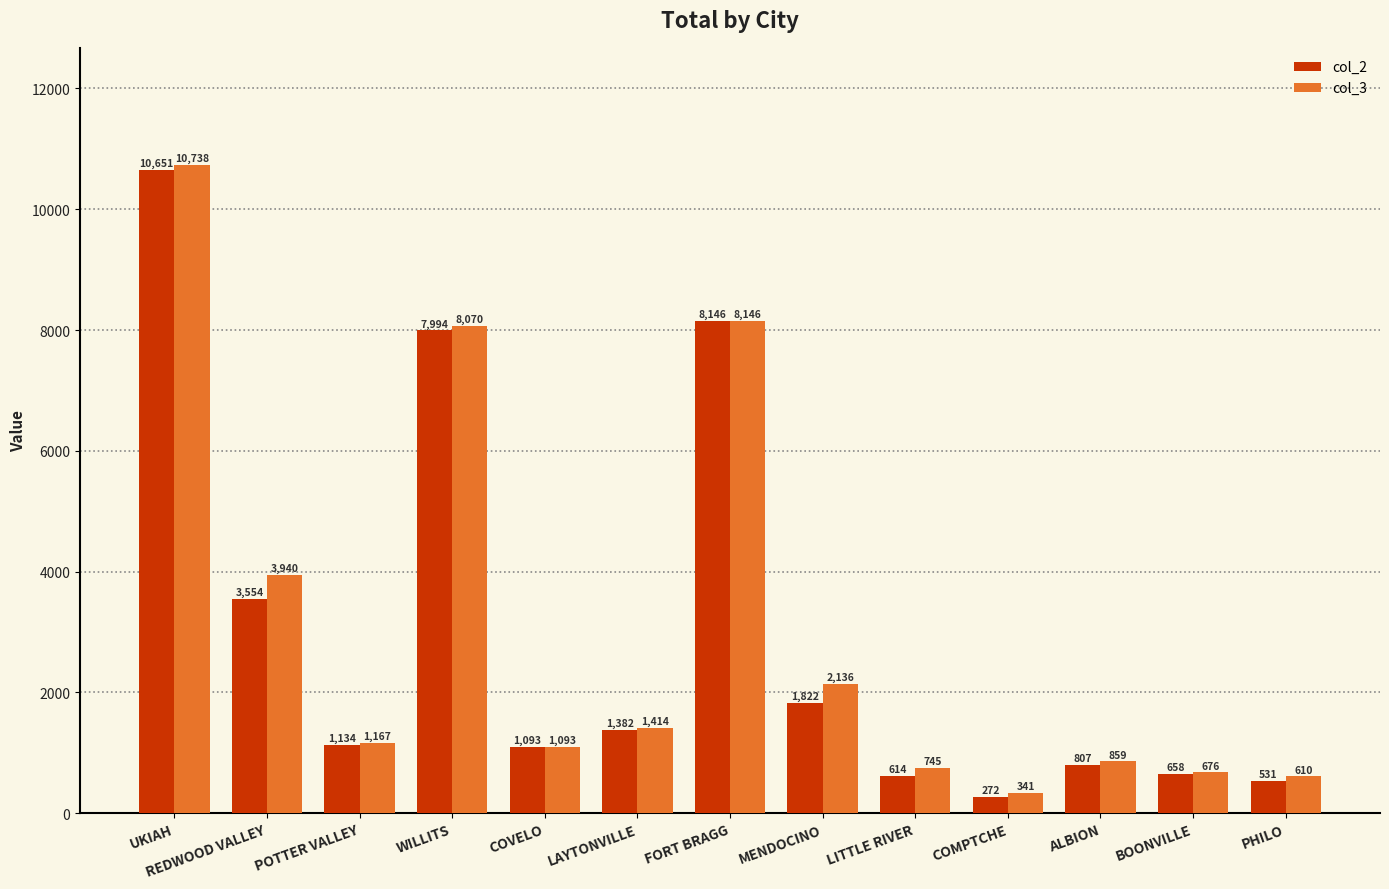

Which series changed the most between COVELO and COMPTCHE?

col_2